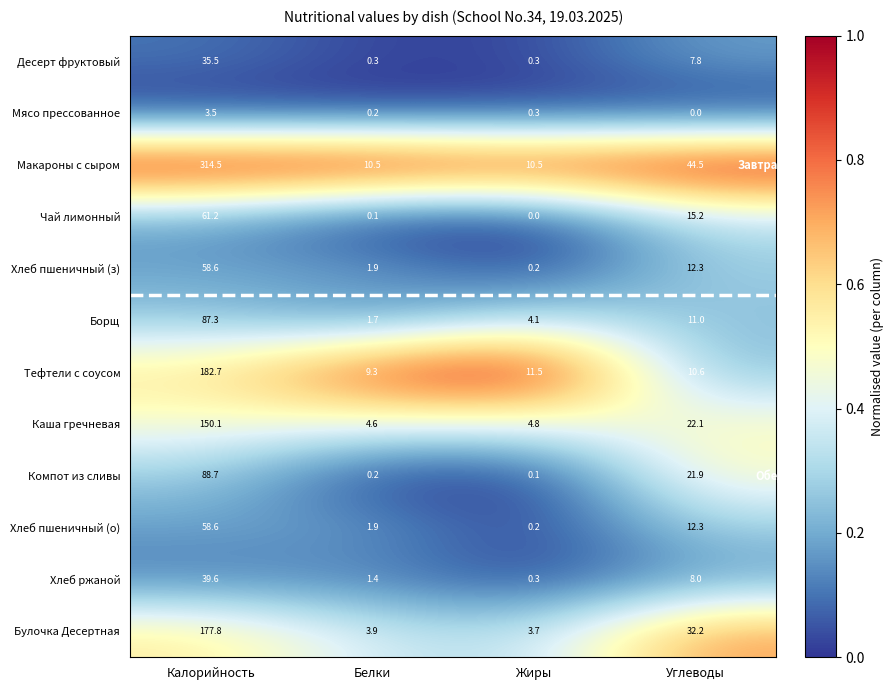

What is the sum of the Хлеб пшеничный (з) values at Калорийность and Белки?

60.5